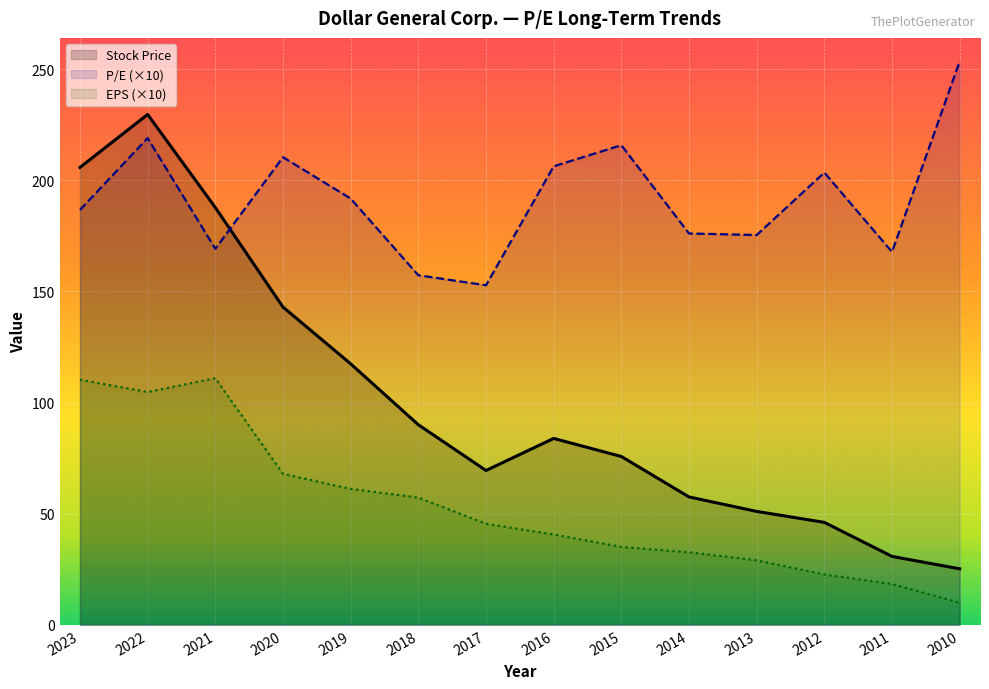

Reading left to right, list all the values displayed in this chart.

P/E: 2023=186.7	2022=219.0	2021=169.2	2020=210.4	2019=191.8	2018=157.3	2017=152.8	2016=206.3	2015=215.8	2014=176.1	2013=175.4	2012=203.5	2011=167.8	2010=253.5
Stock Price: 2023=205.8	2022=229.6	2021=187.8	2020=143.0	2019=117.5	2018=90.1	2017=69.5	2016=83.9	2015=75.8	2014=57.6	2013=51.1	2012=46.1	2011=30.8	2010=25.2
EPS: 2023=110.3	2022=104.8	2021=111.0	2020=68.0	2019=61.2	2018=57.3	2017=45.5	2016=40.7	2015=35.1	2014=32.7	2013=29.1	2012=22.7	2011=18.4	2010=10.0